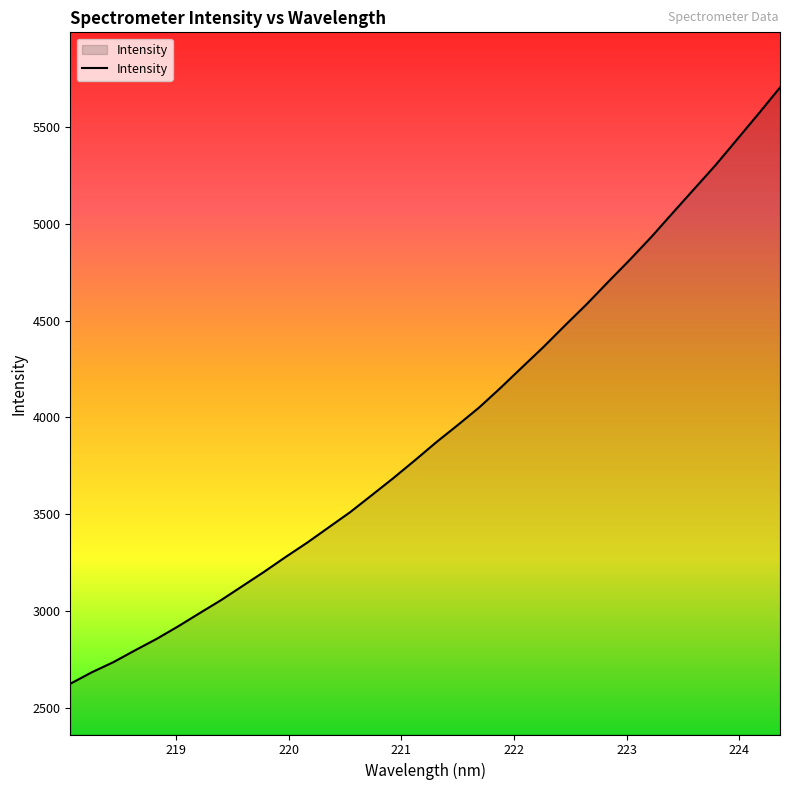

What is the minimum value shown in the chart?

2622.9